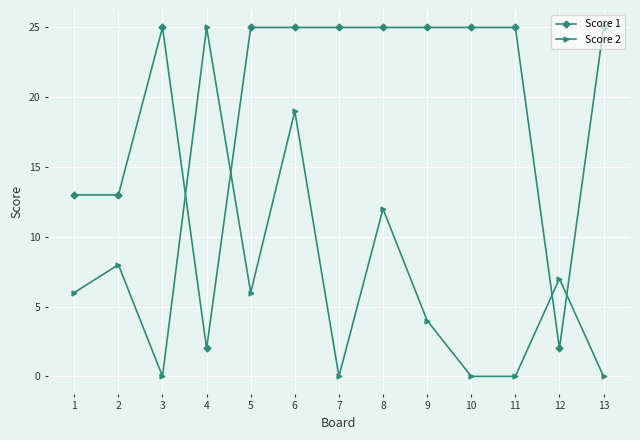

What is the difference between the second highest and minimum values in the Score 2 series?

19